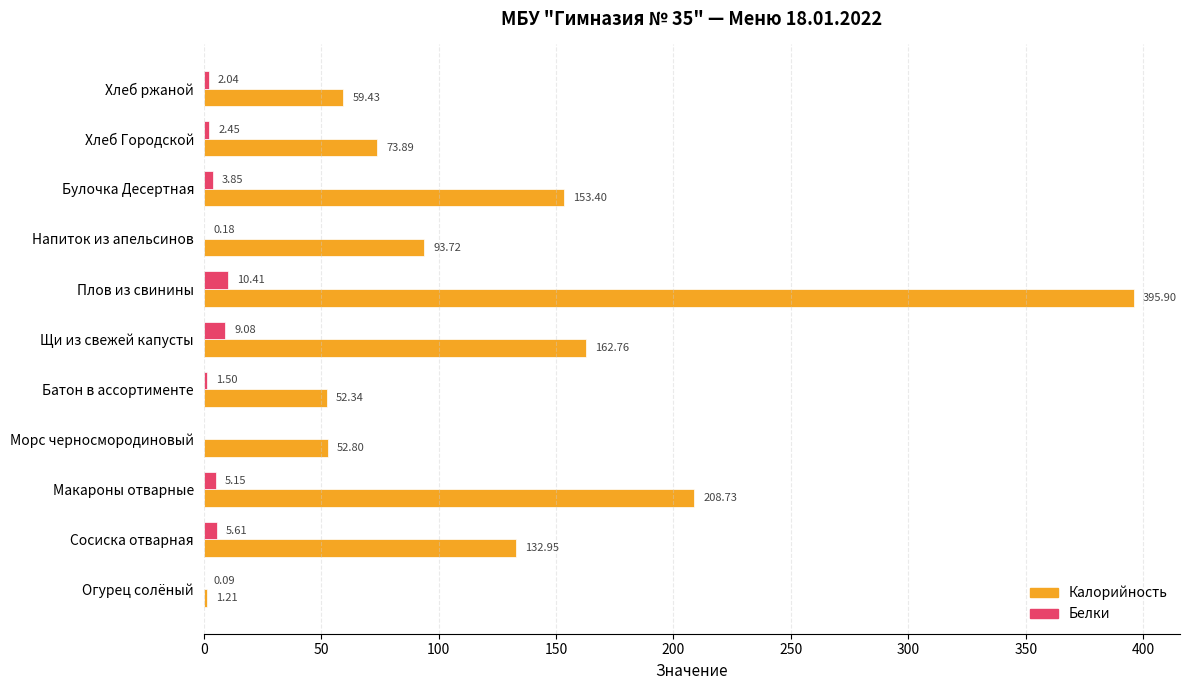

At which label is Калорийность closest to 198?

Макароны отварные